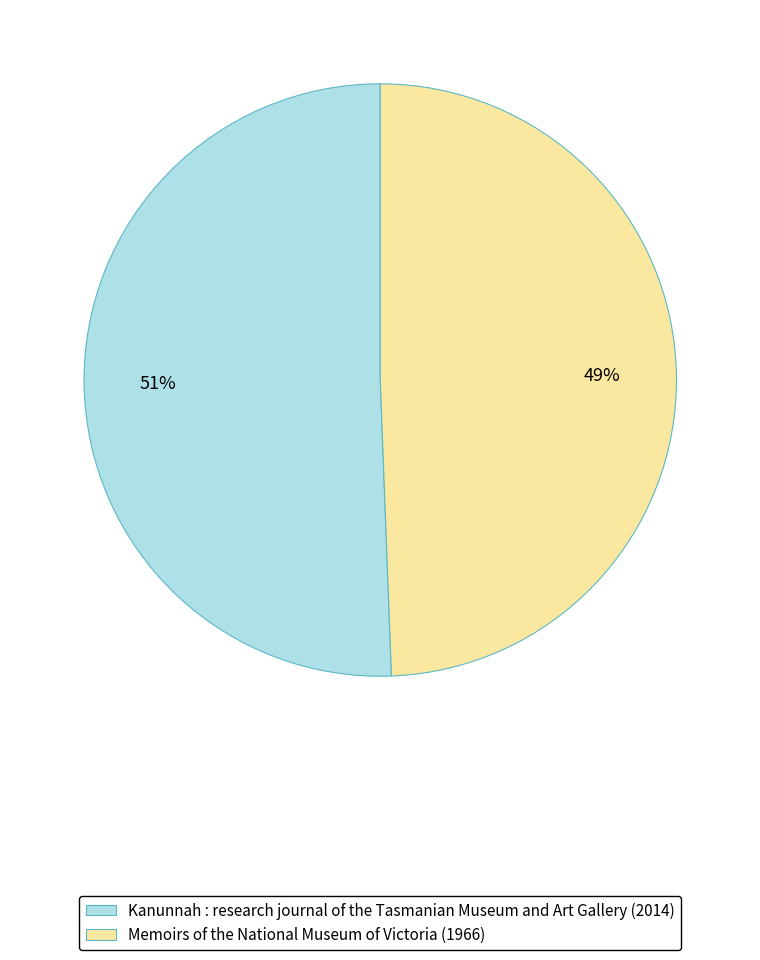

To the nearest percent, what is the combined percentage of Kanunnah : research journal of the Tasmanian Museum and Art Gallery (2014) and Memoirs of the National Museum of Victoria (1966)?

100%